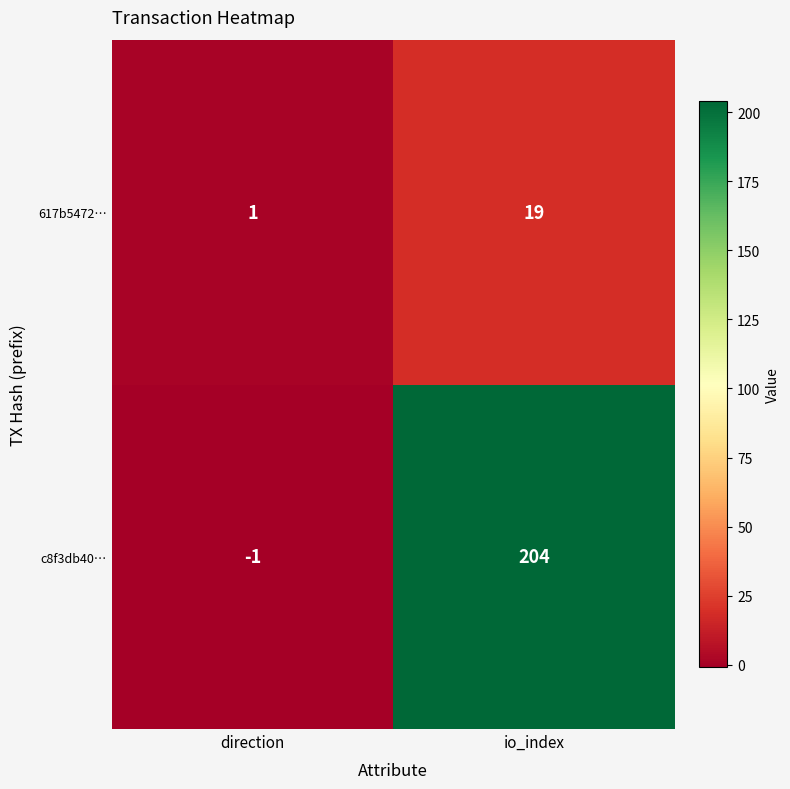

What is the difference between the maximum and minimum values in the c8f3db40… series?

205